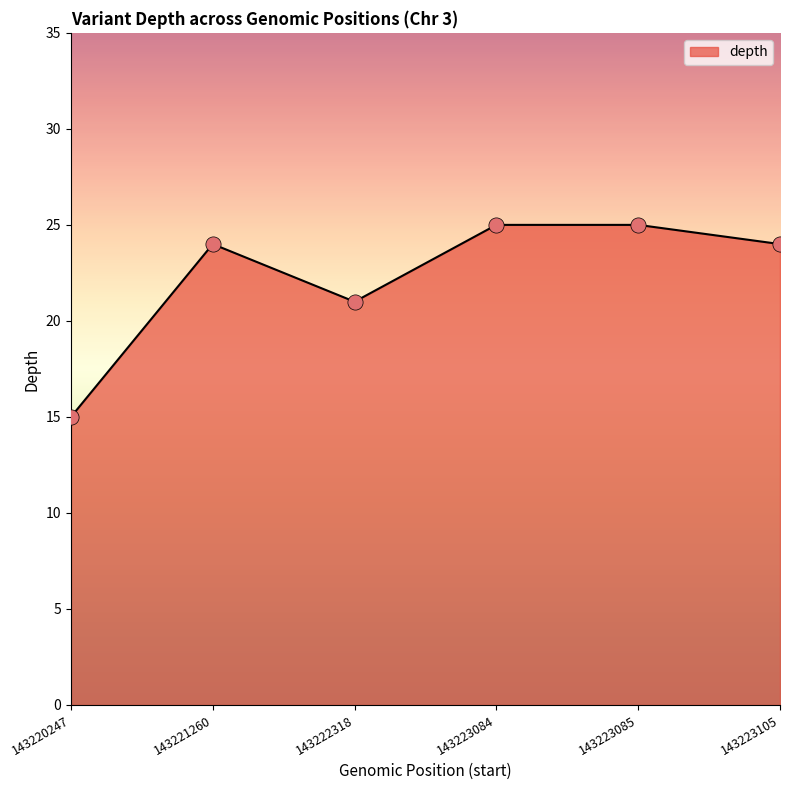

Between 143220247 and 143223105, which is larger?

143223105